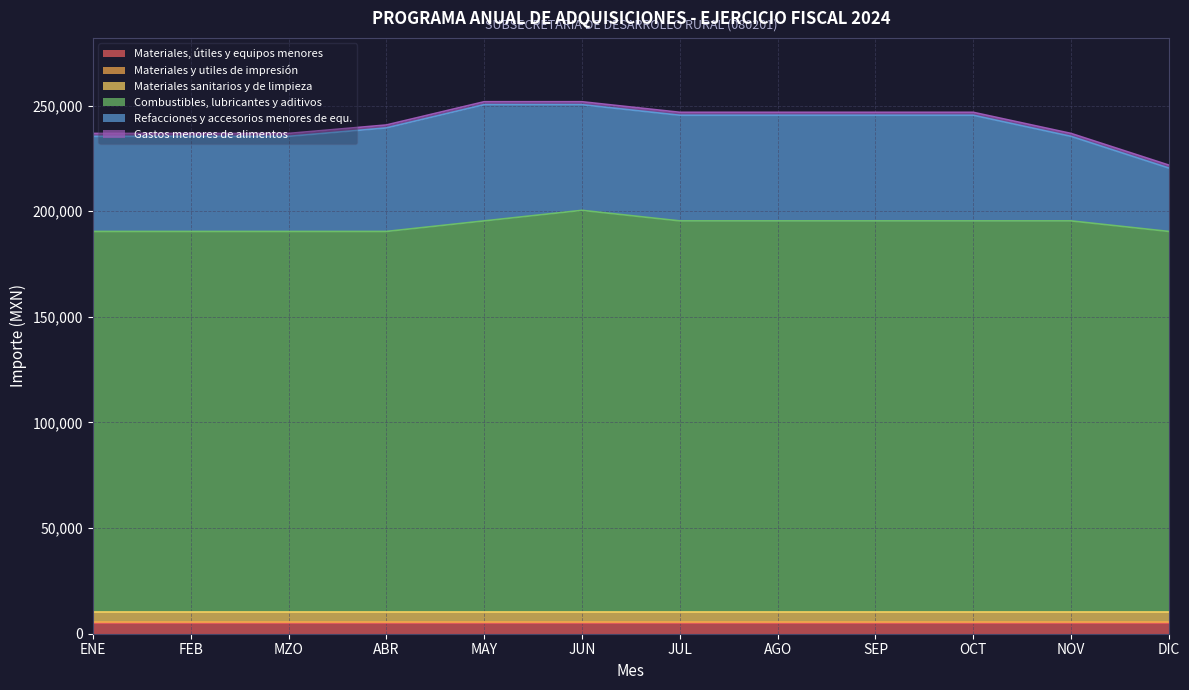

True or false: Materiales y utiles de impresión has more than 1 points higher than both neighbors.

False